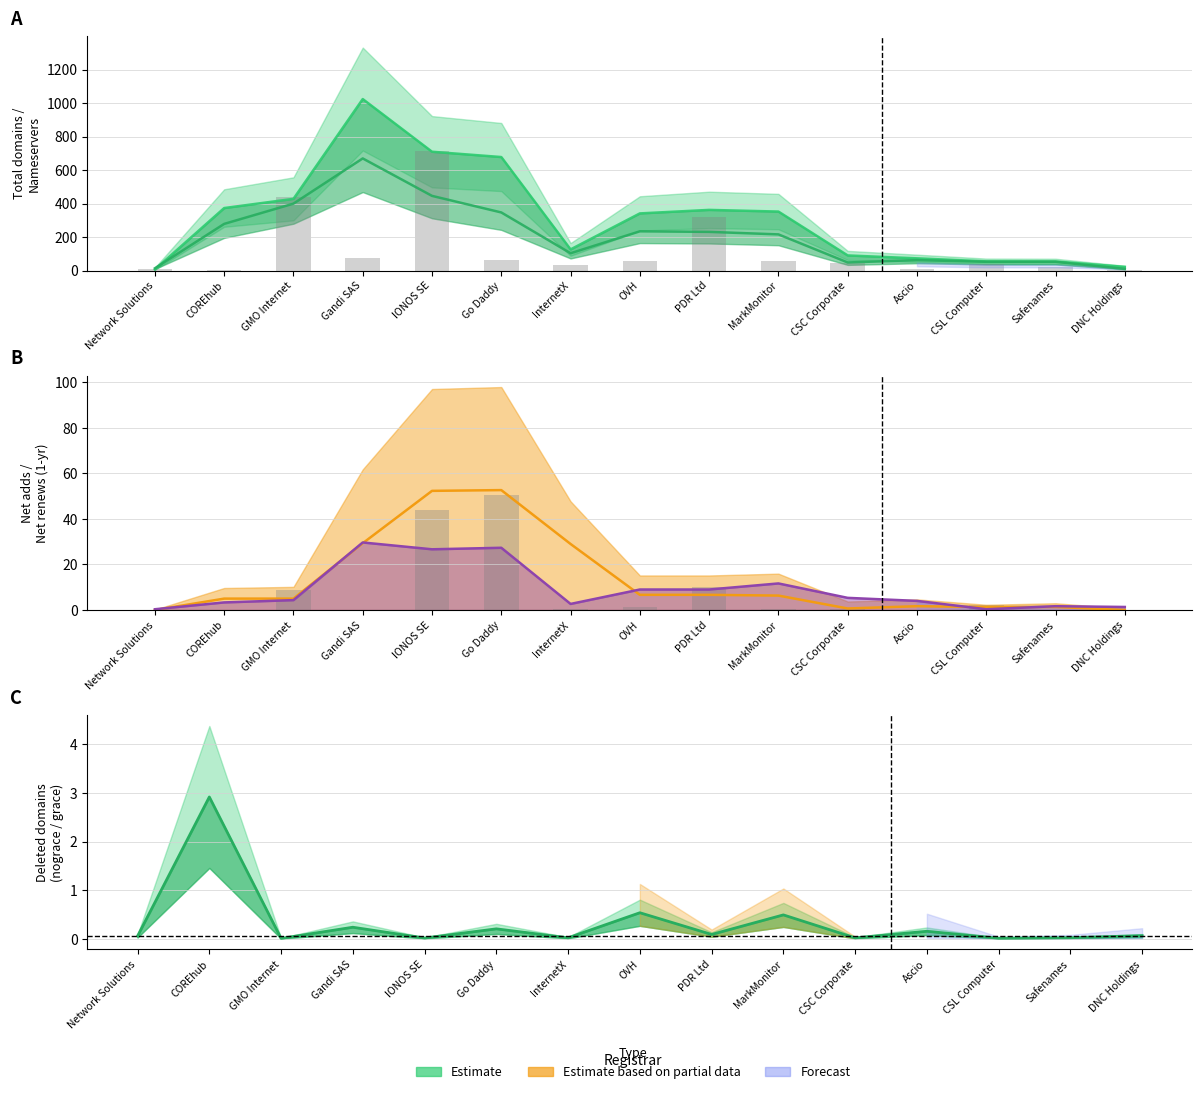

Rank the series at PDR Ltd from lowest to highest value.

deleted-domains-grace, net-adds-1-yr, net-renews-1-yr, deleted-domains-nograce, total-nameservers, total-domains